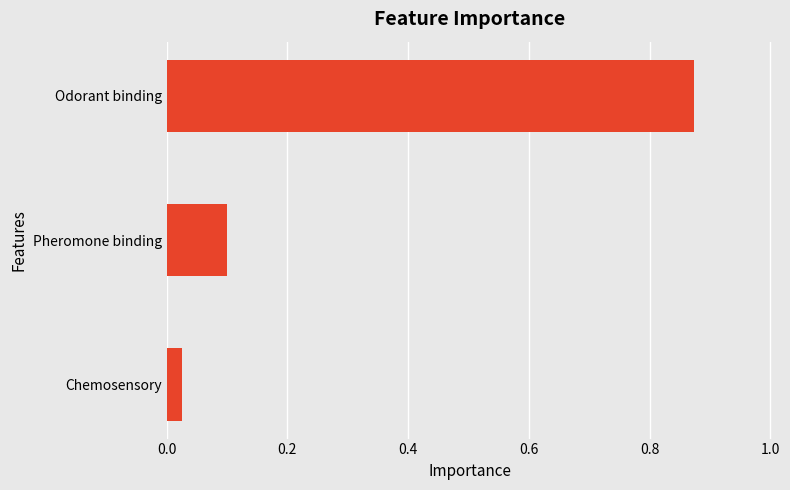

What position from the top is Pheromone binding?

2